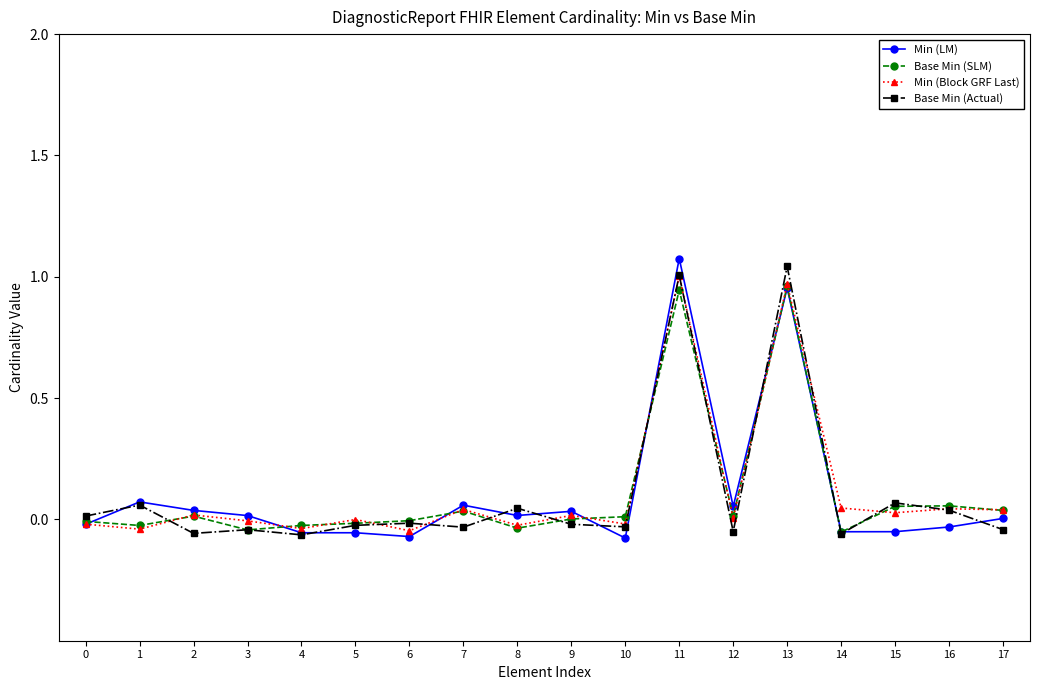

True or false: Base Min (SLM) and Min (Block GRF Last) cross at least once.

True